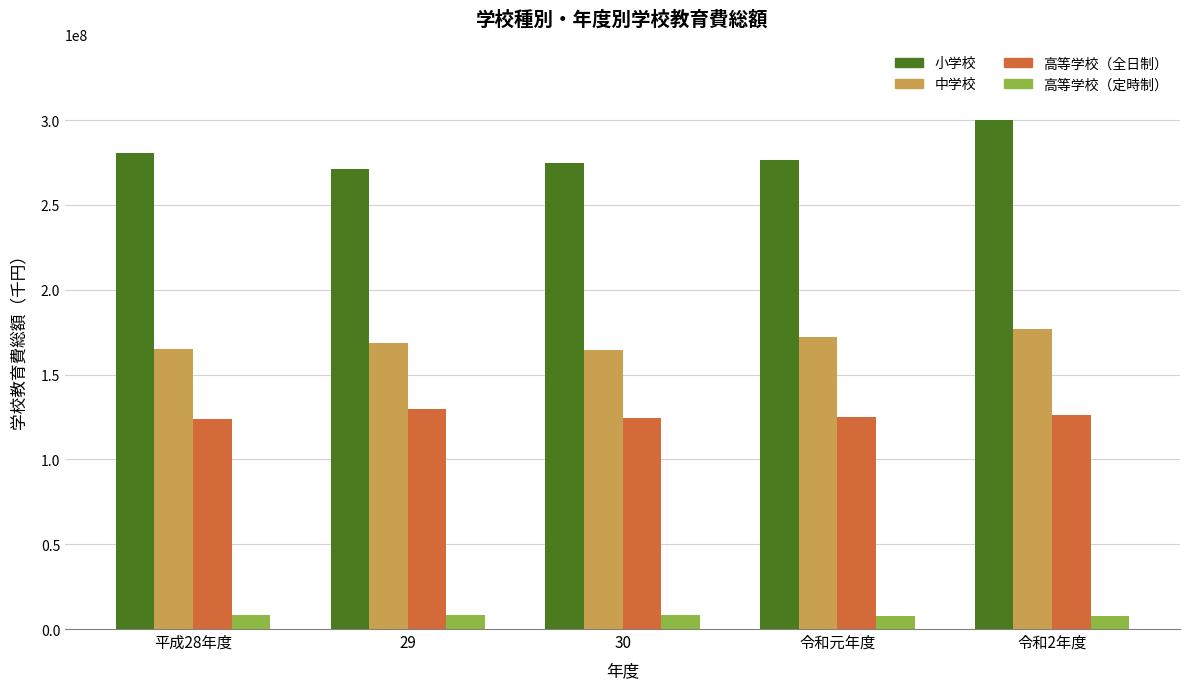

The value of 高等学校（全日制） at 令和元年度 is 124791295. True or false?

True